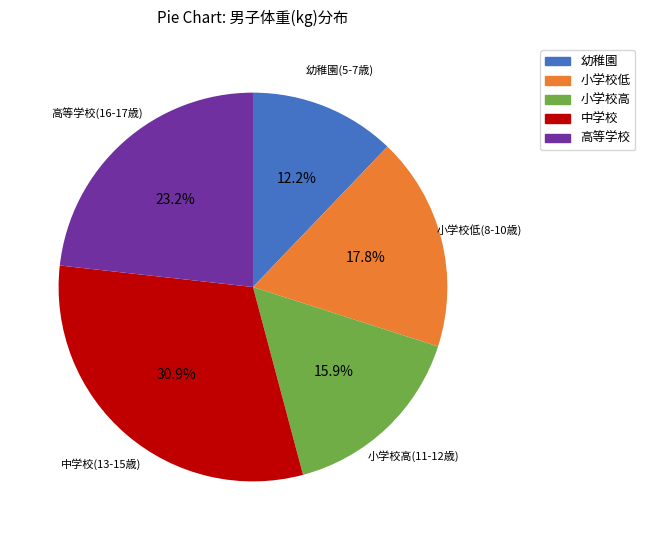

What percentage do 高等学校 and 小学校低 together represent?

41.0%